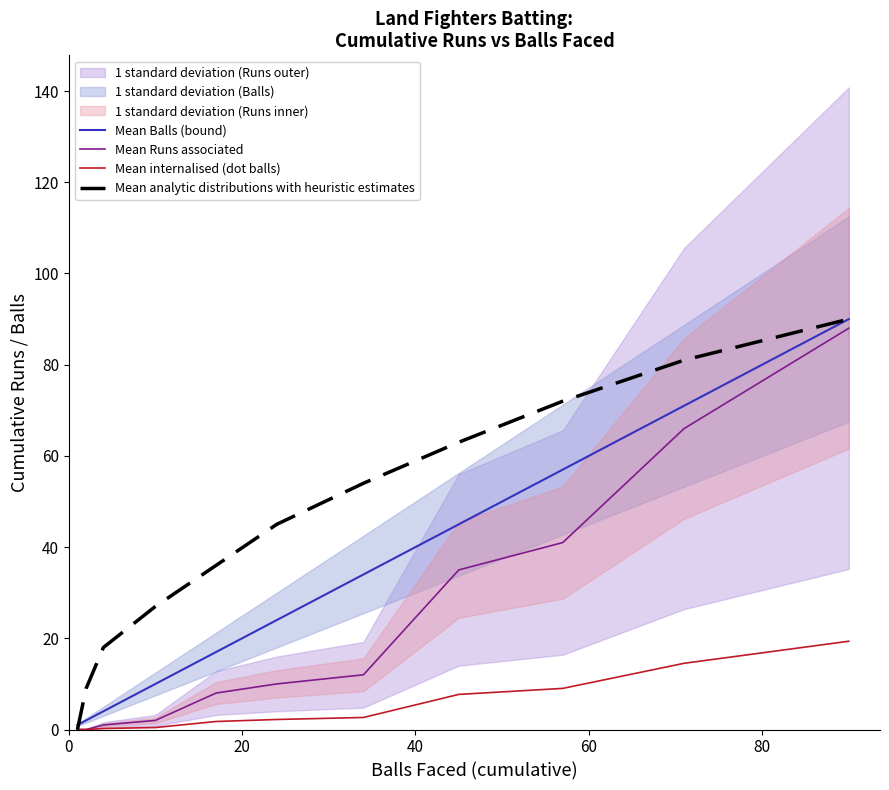

What is the highest value of the Mean Runs associated series?

88.0